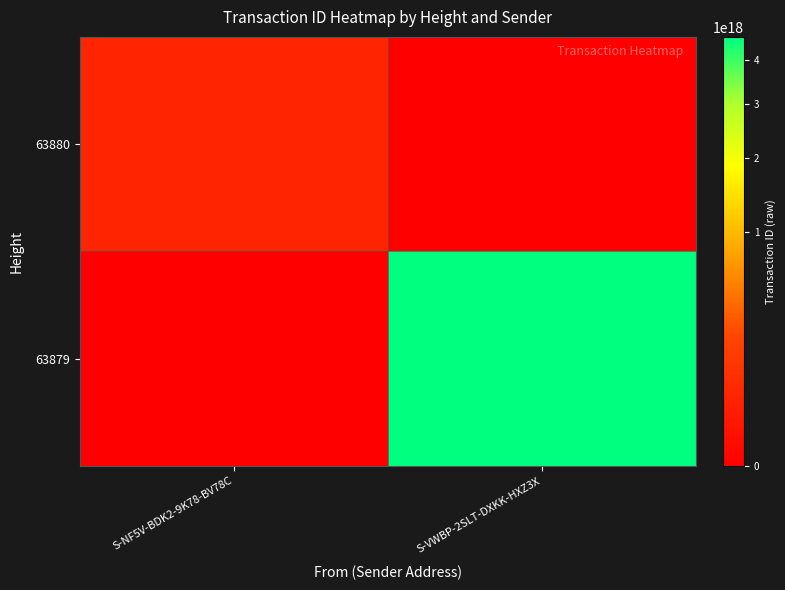

At which category is the sum across all series the highest?

S-VWBP-2SLT-DXKK-HXZ3X